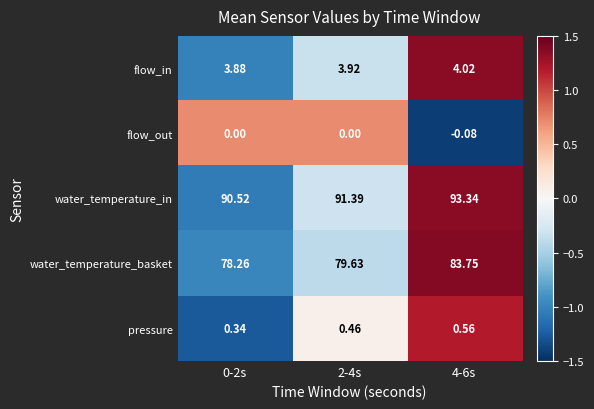

Rank the series at 4-6s from highest to lowest value.

water_temperature_in, water_temperature_basket, flow_in, pressure, flow_out